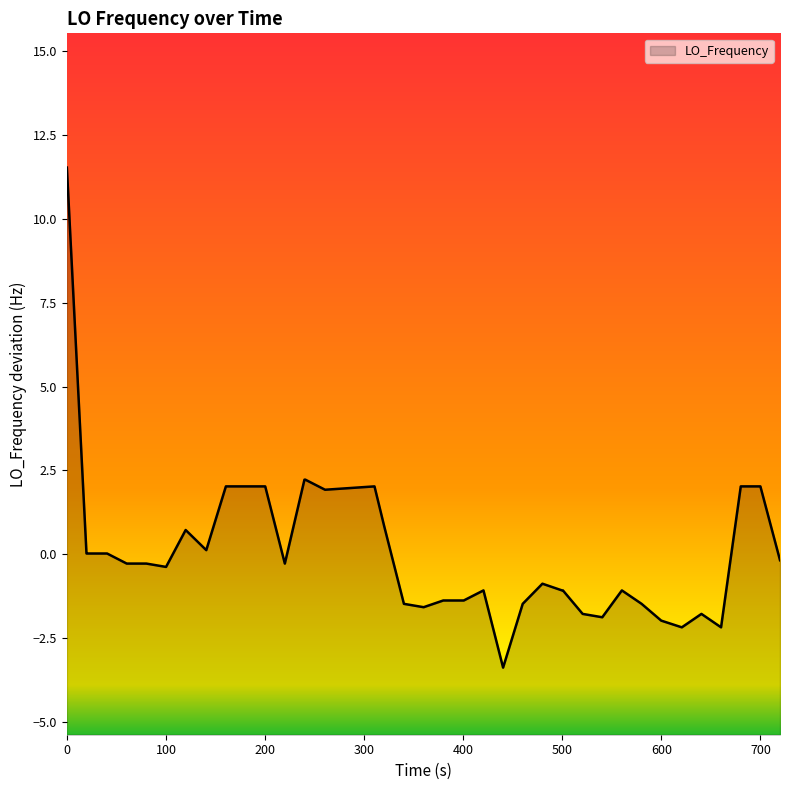

What is the difference between the maximum and minimum values?

14.9